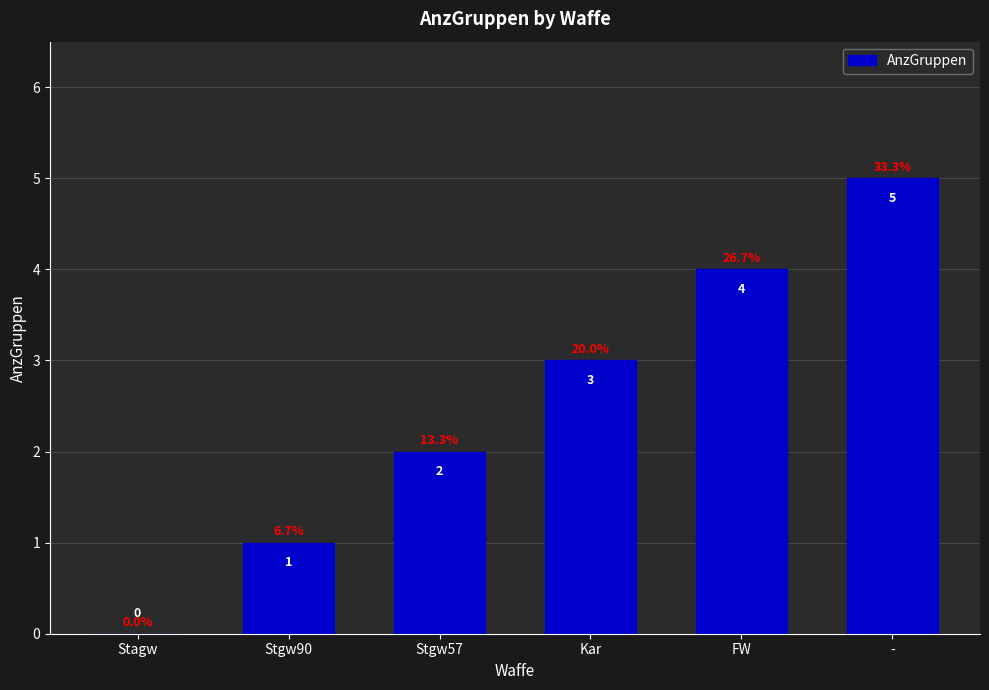

The chart shows a value of 3 at -. True or false?

False